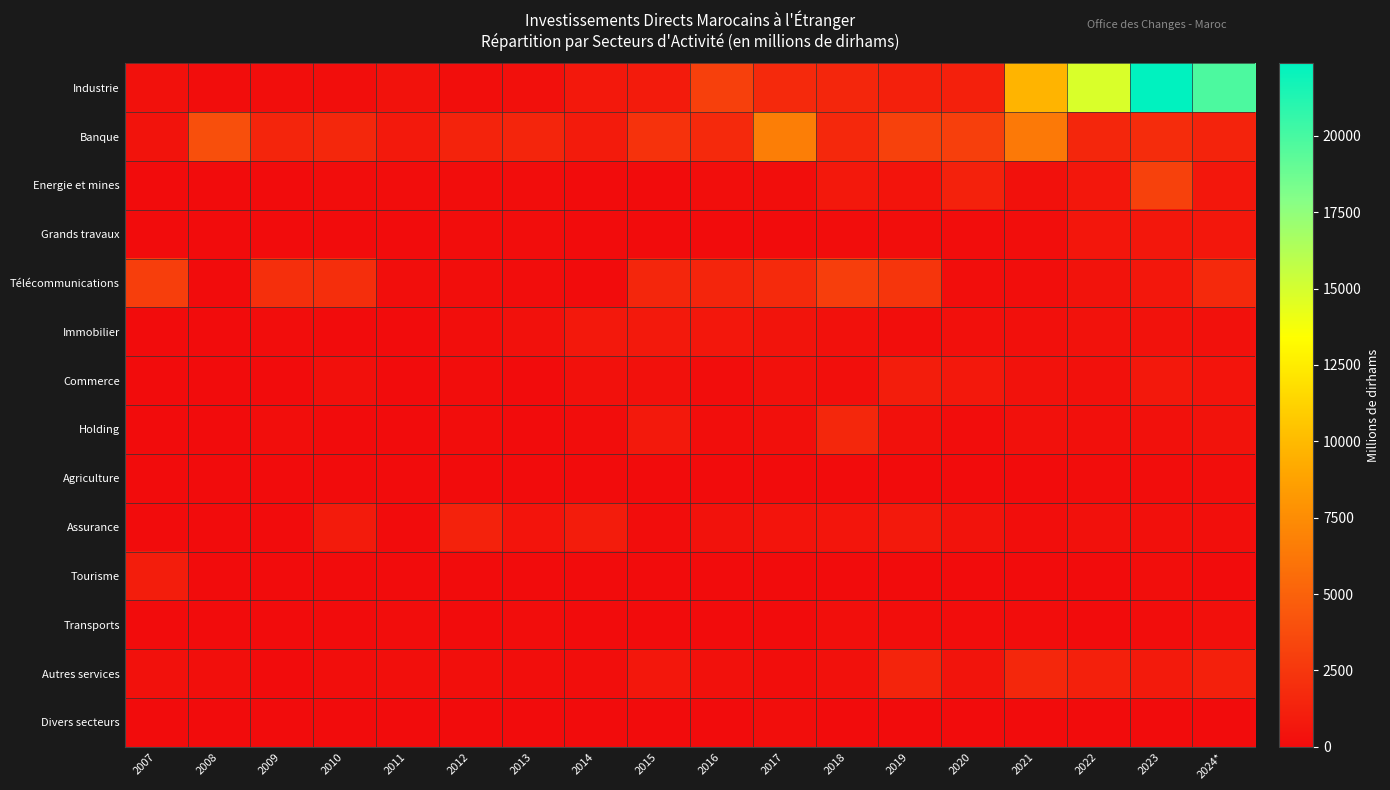

At how many categories does at least one series exceed 5880?

5